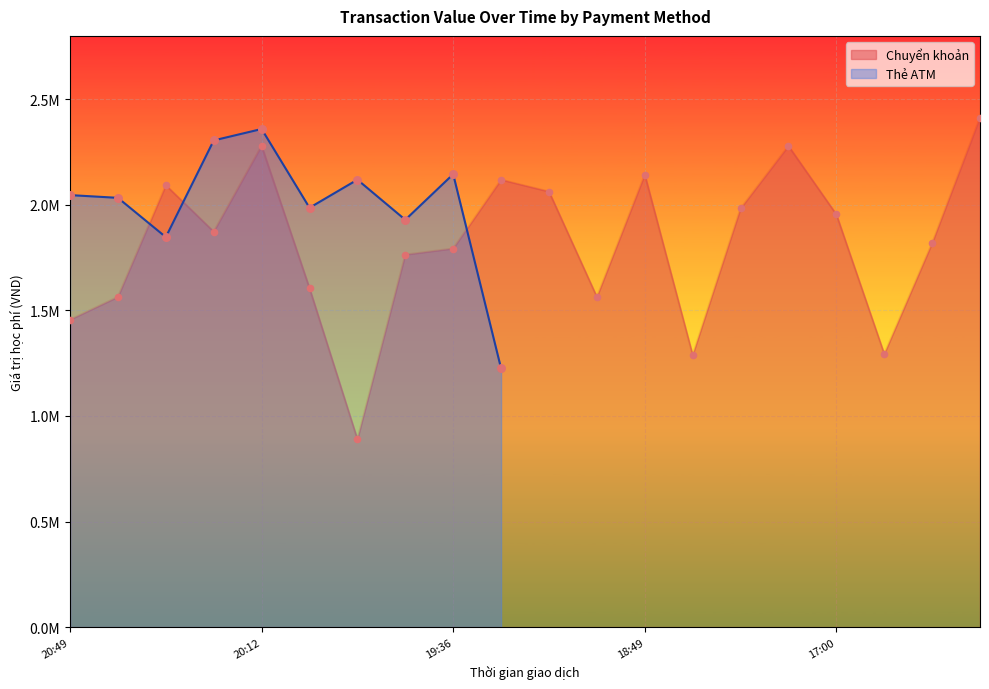

Approximately how many times larger is the value at 19:03 compared to 20:12?

0.7